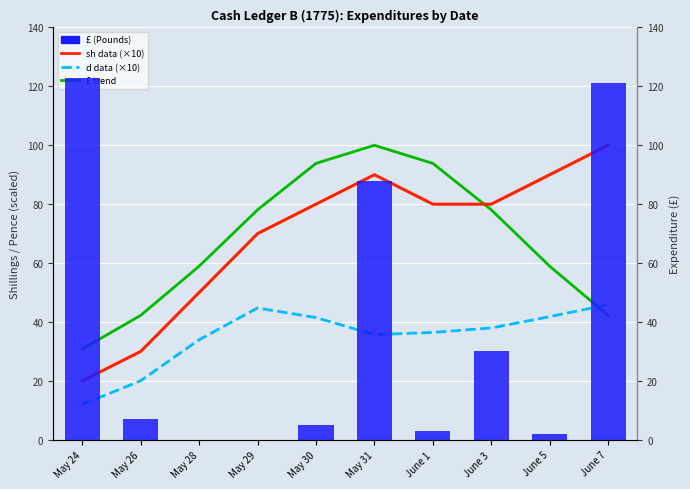

At which category does the chart reach its minimum across all series?

May 28